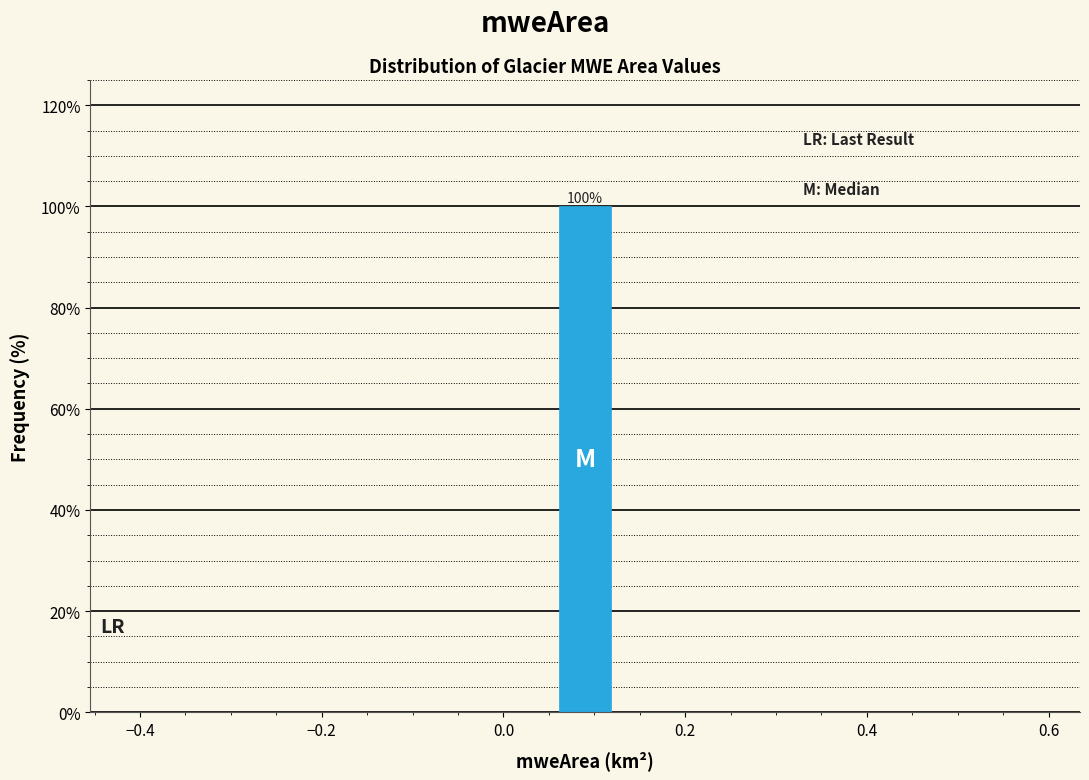

Read against the x-axis, roughly where is the centre of the tallest bar?

0.10